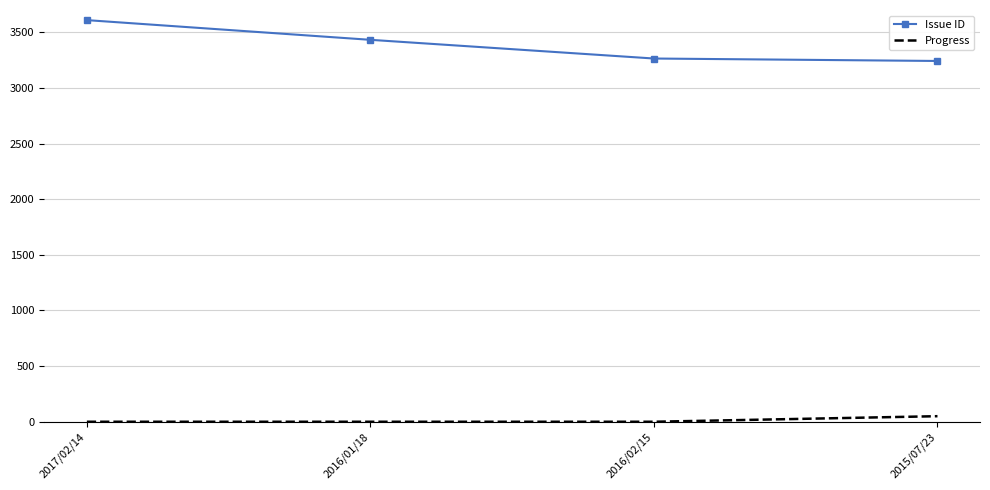

Reading left to right, extract all data points from this chart.

Issue ID: 2017/02/14=3609	2016/01/18=3432	2016/02/15=3264	2015/07/23=3242
Progress: 2017/02/14=0	2016/01/18=0	2016/02/15=0	2015/07/23=50